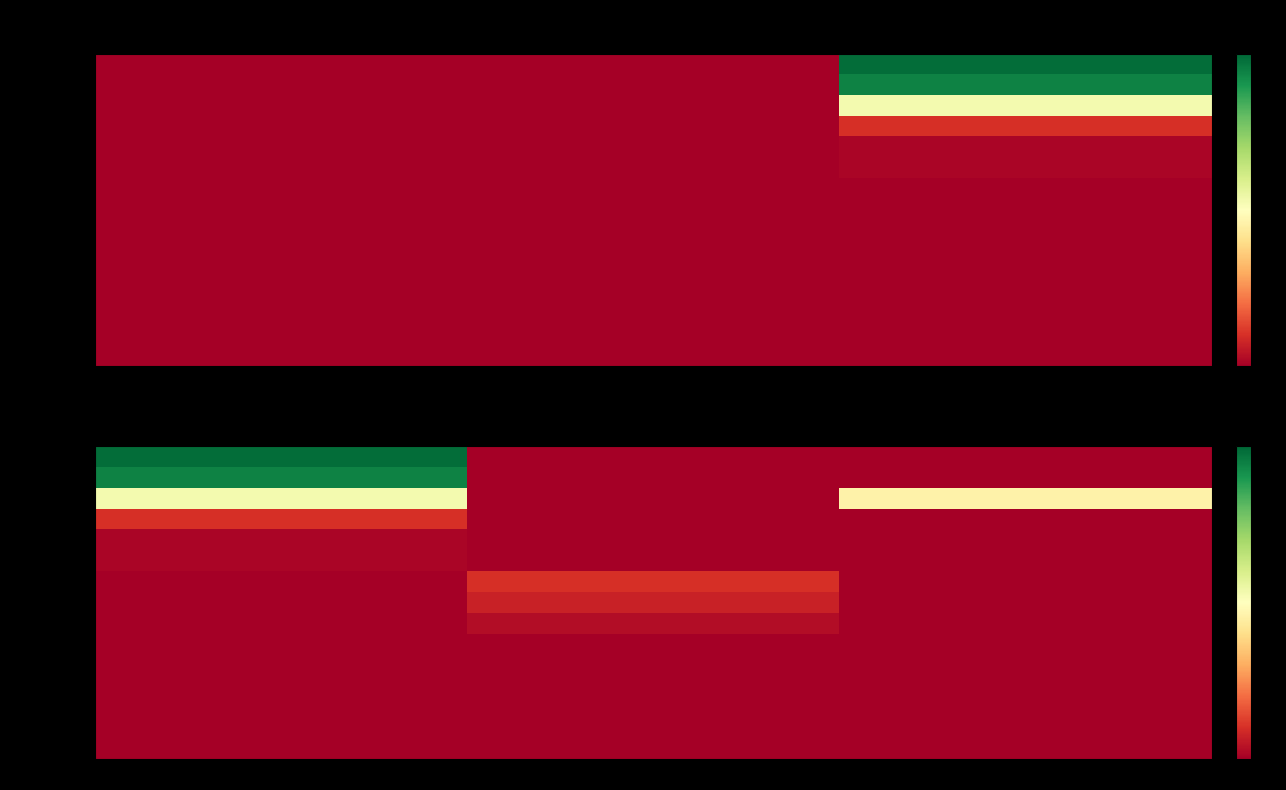

What is the difference between the Link 1 values at Element Manual Check and Element Passed?

66